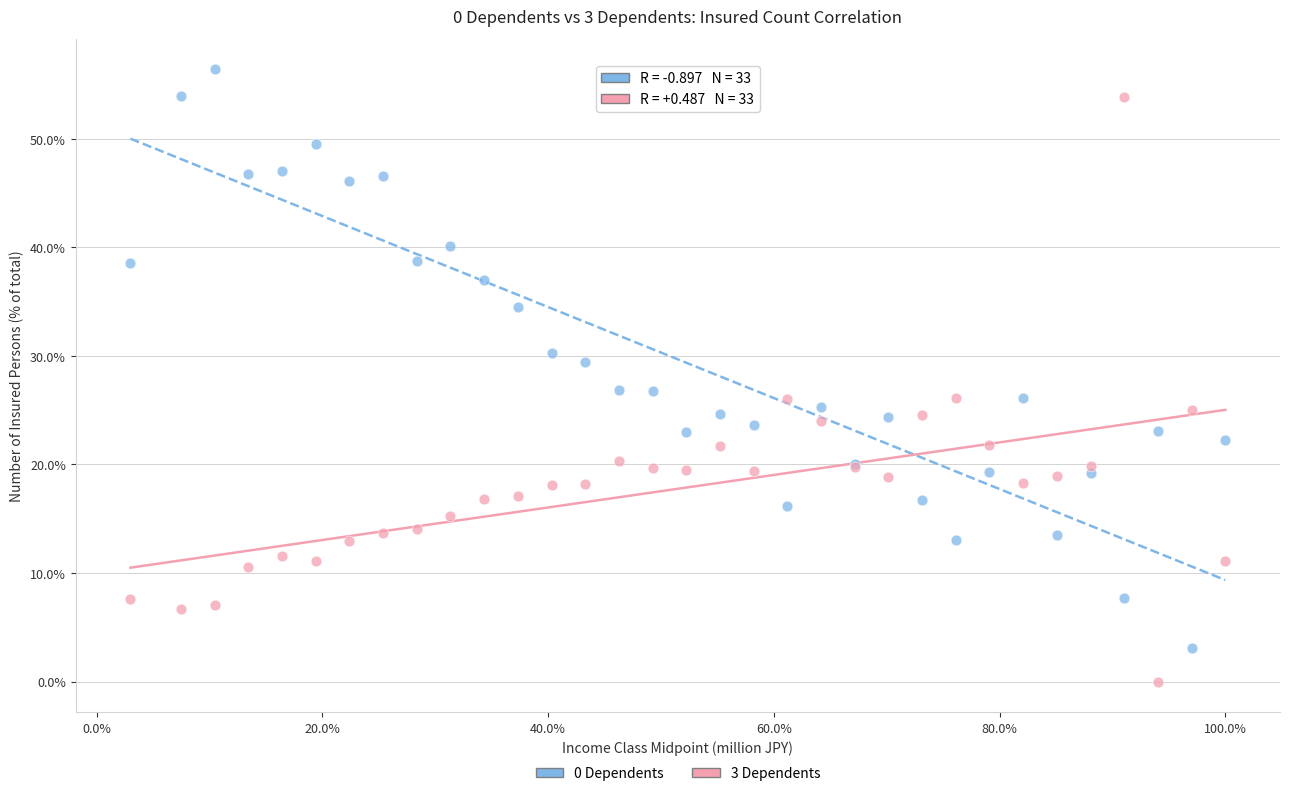

What are all the series names shown in the legend?

0 Dependents, 3 Dependents